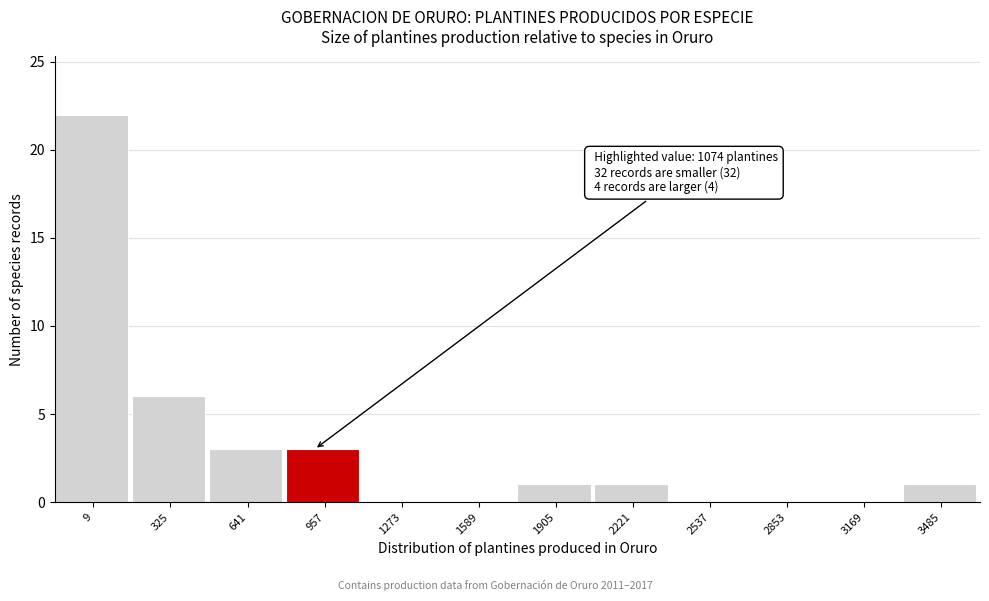

Reading left to right, what are all the values shown in this chart?

9=22	325=6	641=3	957=3	1273=0	1589=0	1905=1	2221=1	2537=0	2853=0	3169=0	3485=1